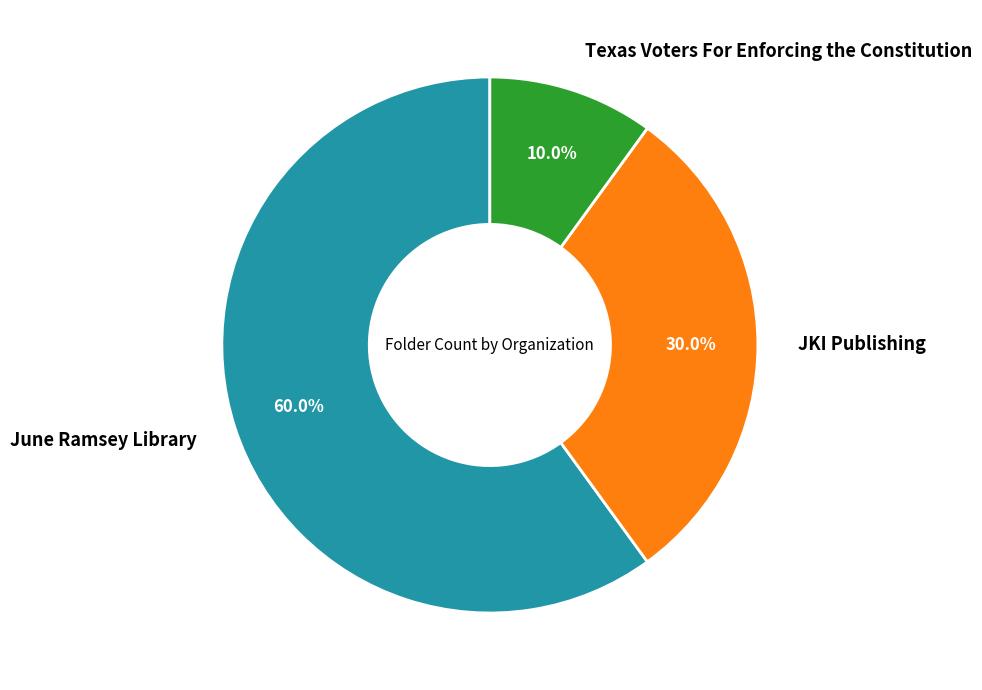

What percentage is the Texas Voters For Enforcing the Constitution slice, to the nearest percent?

10%